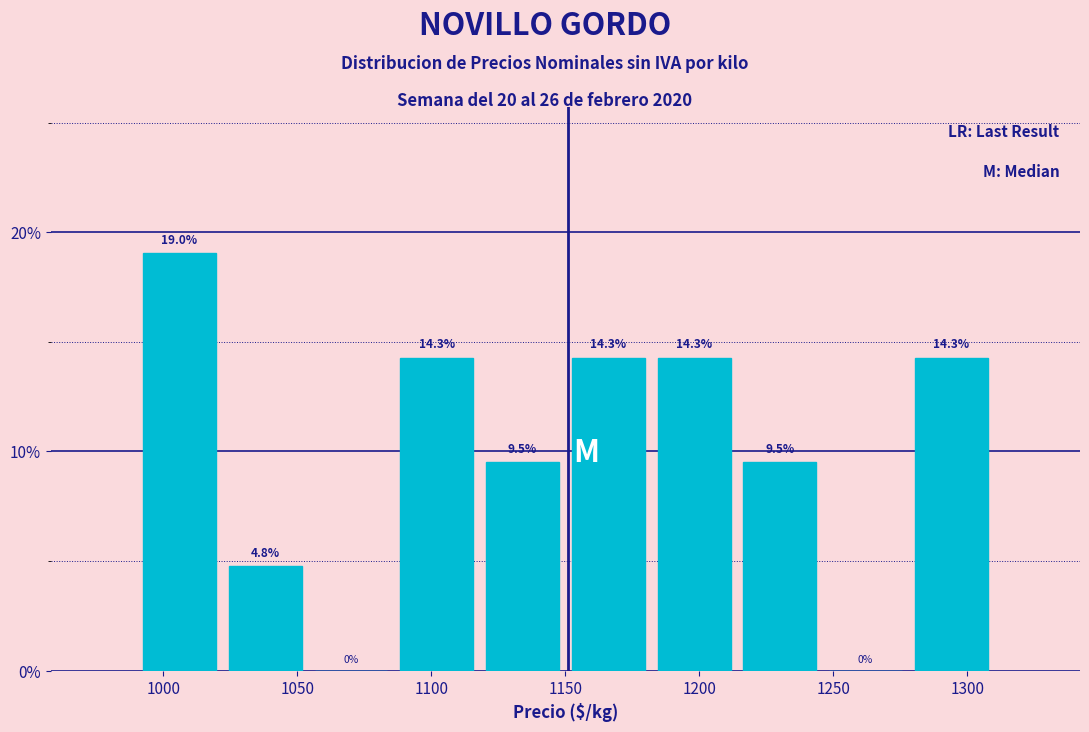

How tall is the bar that spans 1086 to 1118 on the x-axis? The bar edges are not printed on the chart, so give them approximately, as read against the axis.

14.3